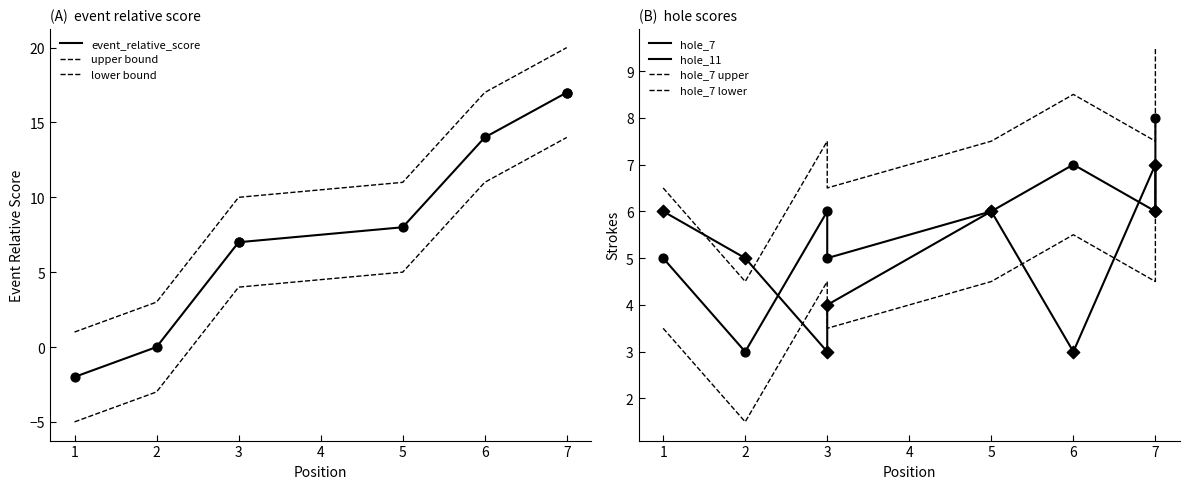

Which series contains the lowest Y value?

round_relative_score